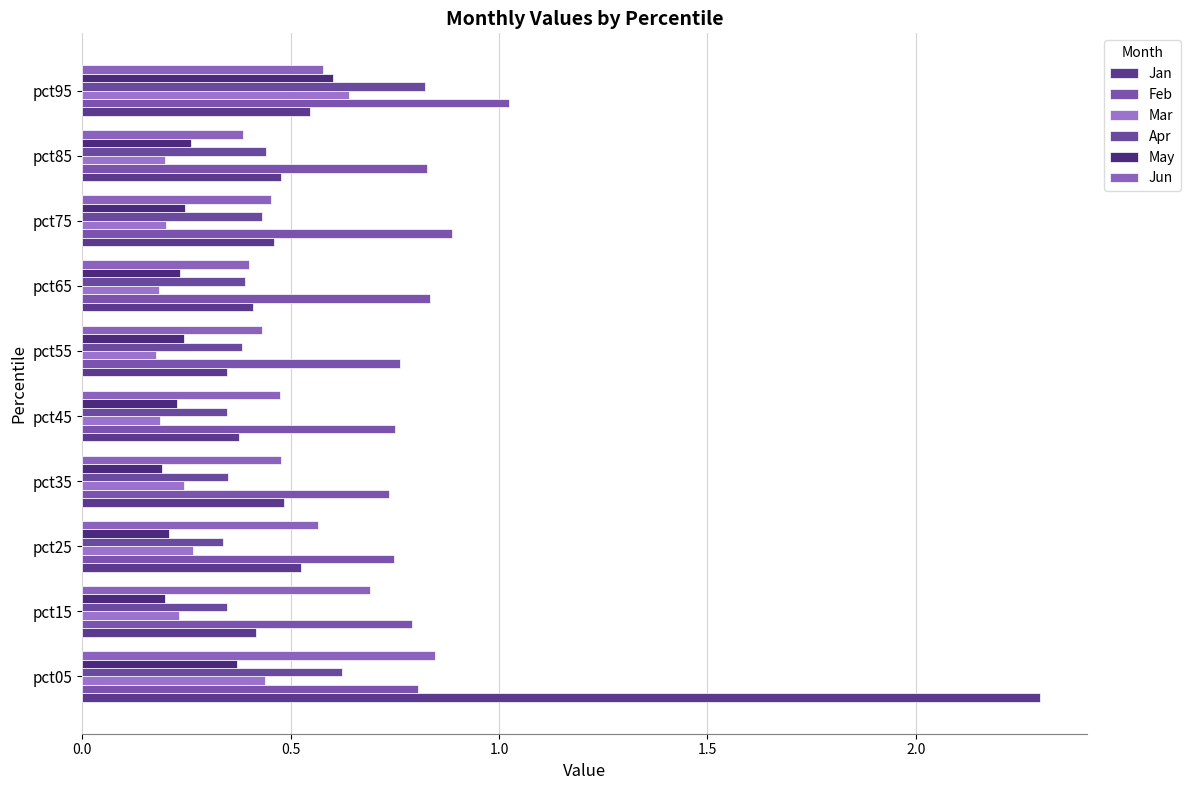

How many categories are shown in the chart?

10